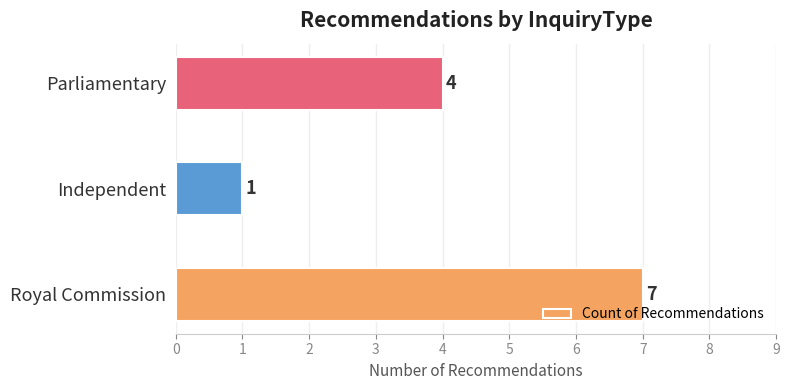

What is the sum of all values?

12